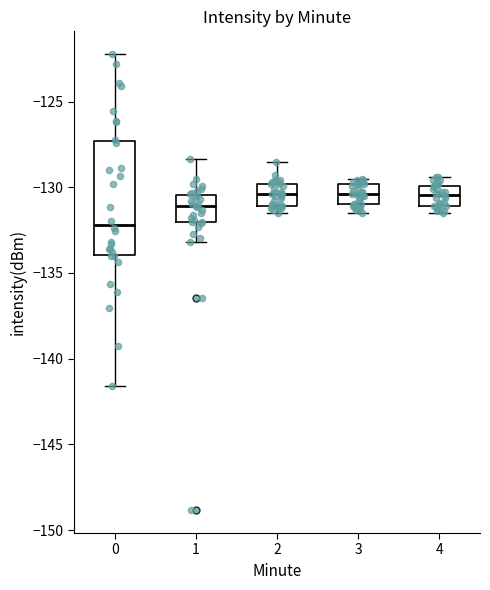

Where is the upper edge of the box at x = 1 on the y-axis? The values are not printed on the chart, so give them approximately, as read against the axis.

-130.5